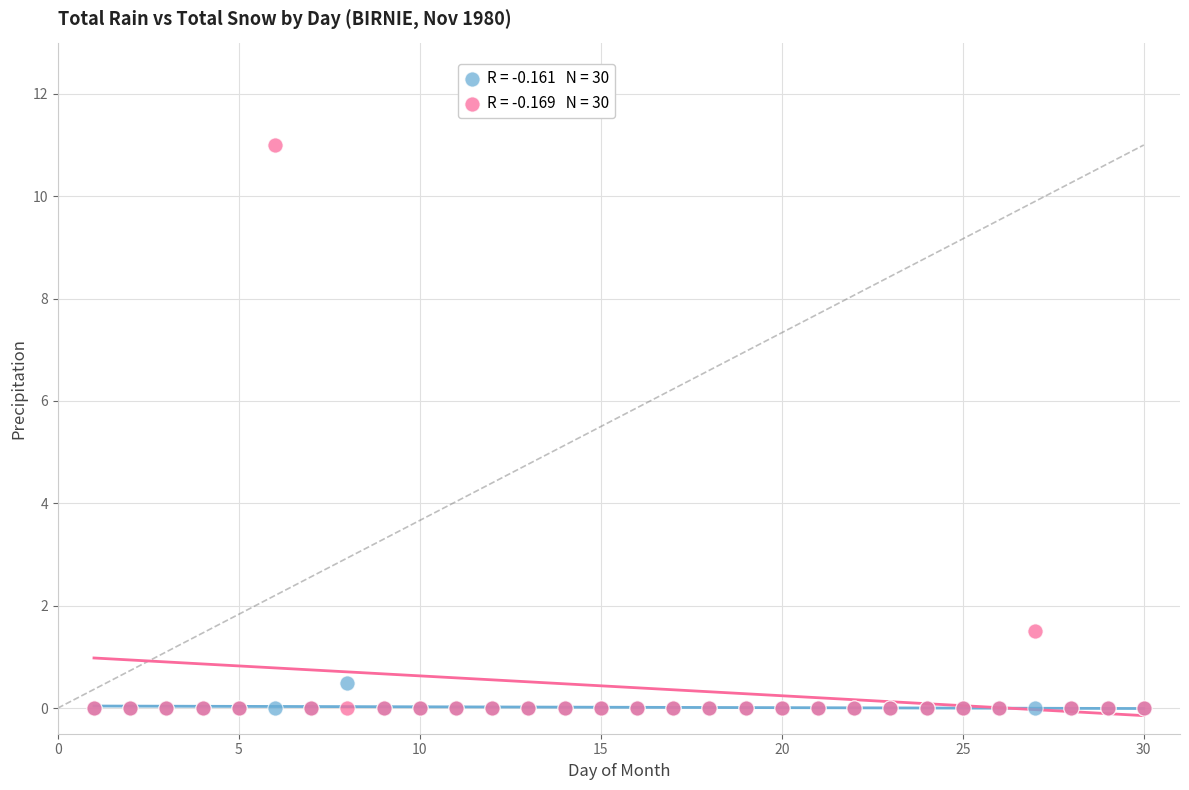

Across all series, what Y value is closest to 5?

1.5